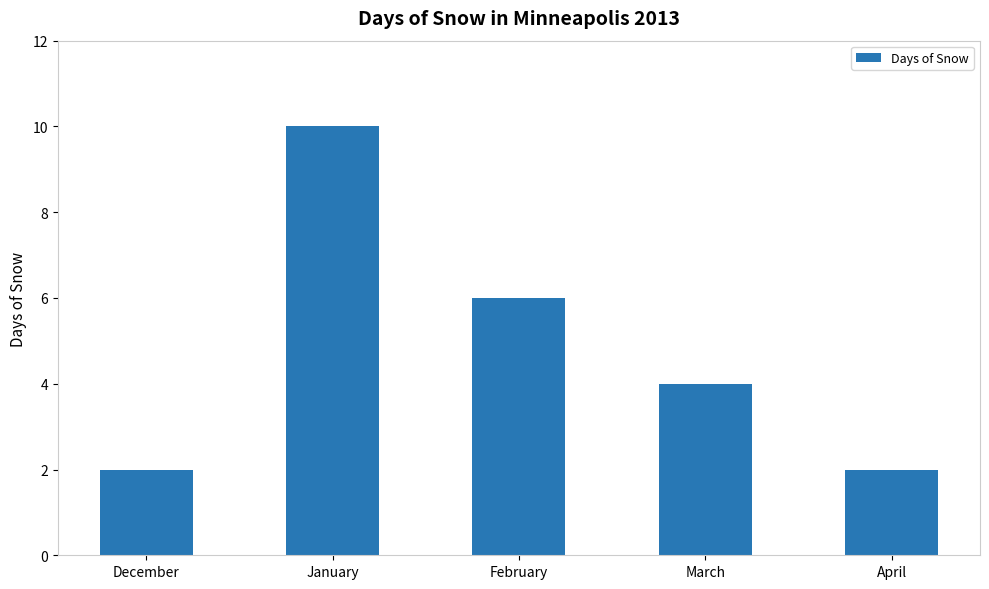

Is it true that the value at February is 6?

True